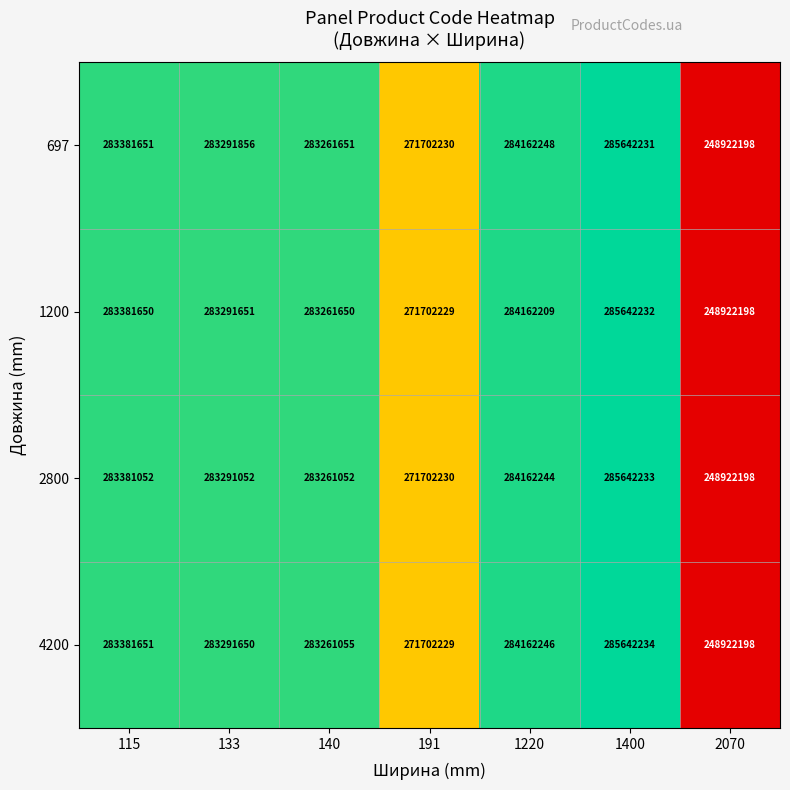

Is it true that 1200 equals 271702229 at 191?

True